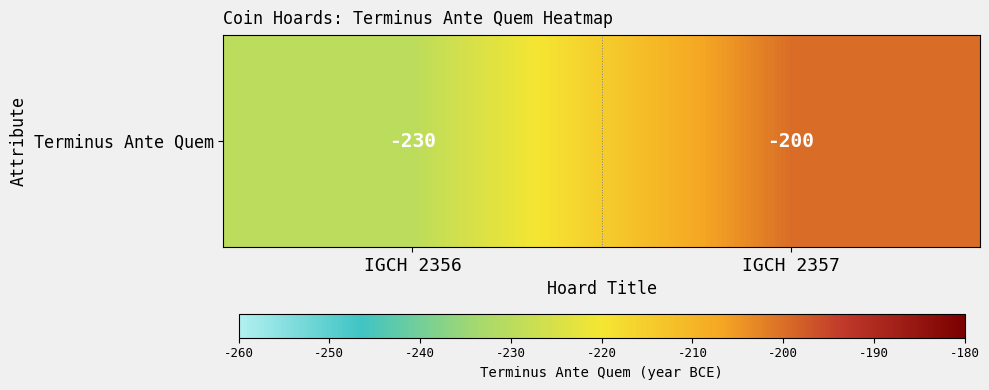

List the labels in order of value, smallest first.

IGCH 2356, IGCH 2357